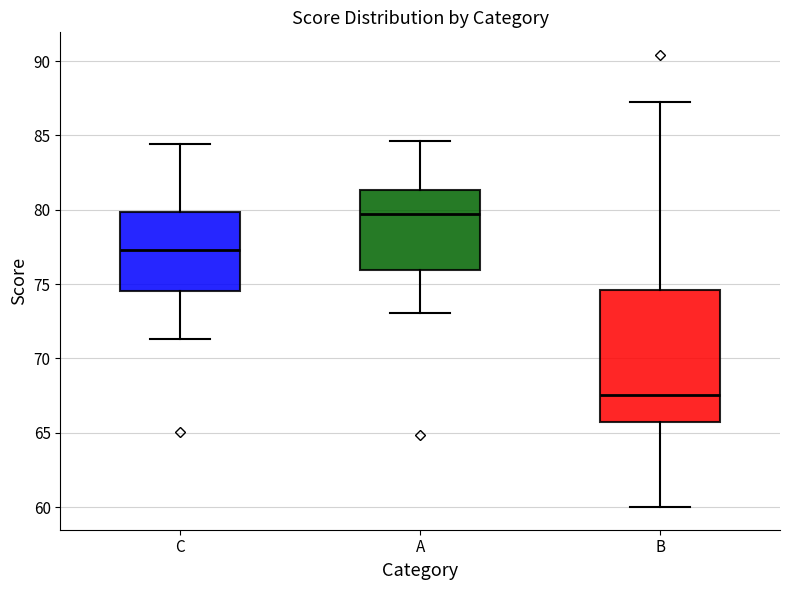

Which box is the tallest, from its lower edge to its upper edge?

B